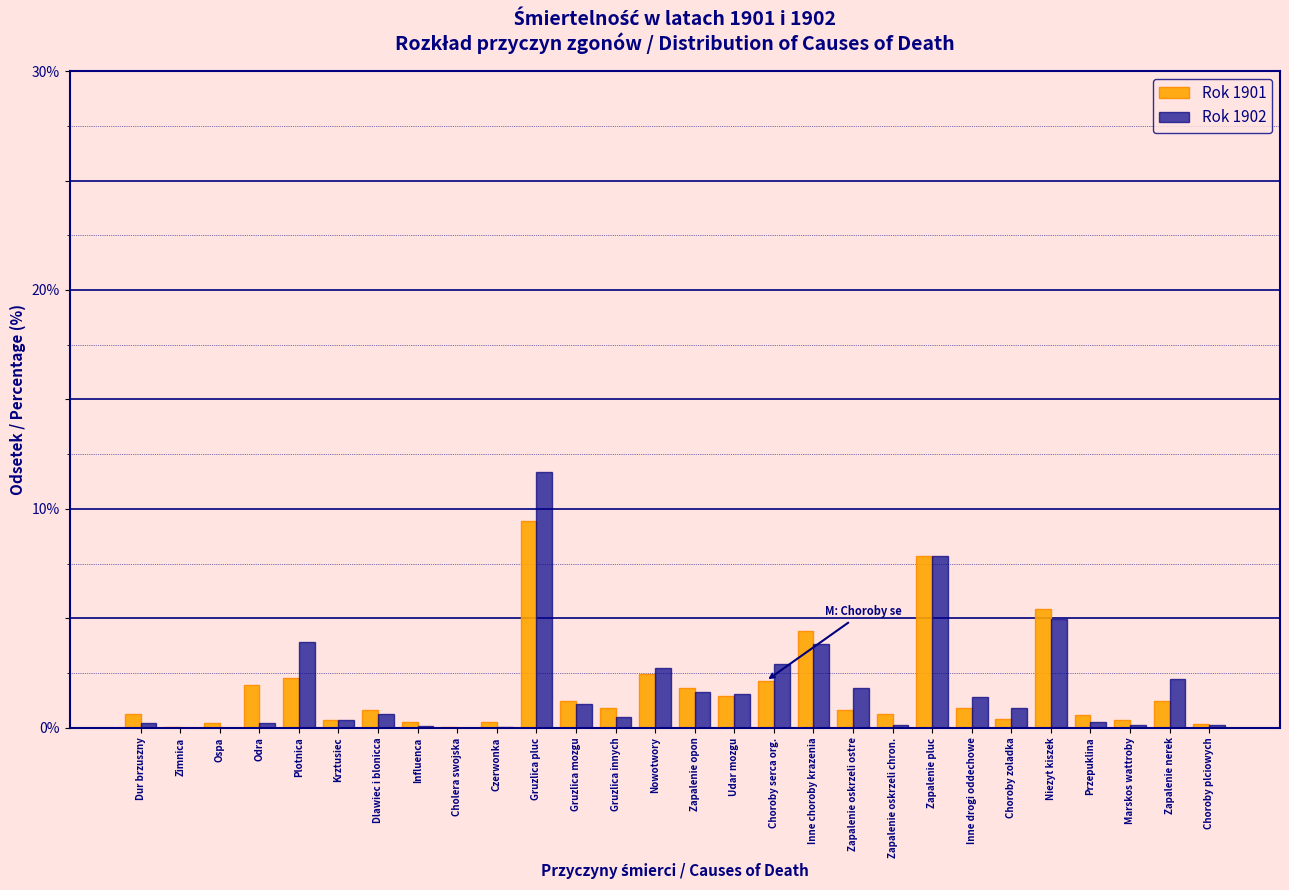

True or false: Rok 1902 has a value of 5.0 at Niezyt kiszek.

True